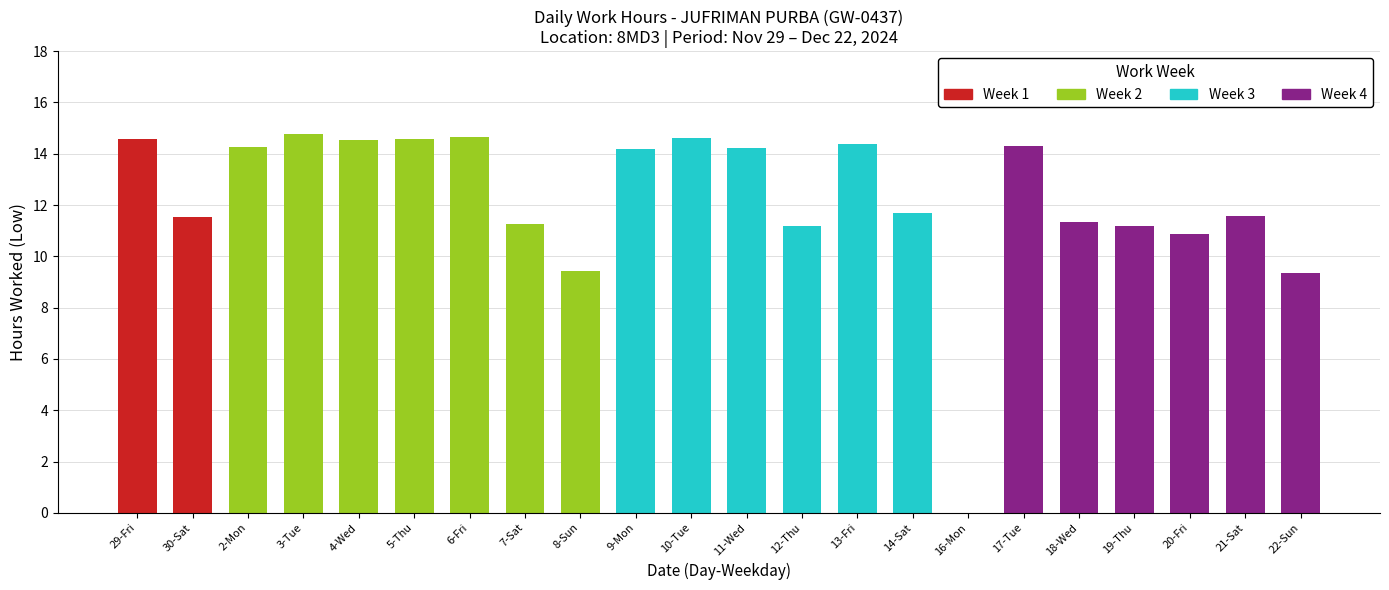

What is the difference between the second highest and minimum values?

14.7